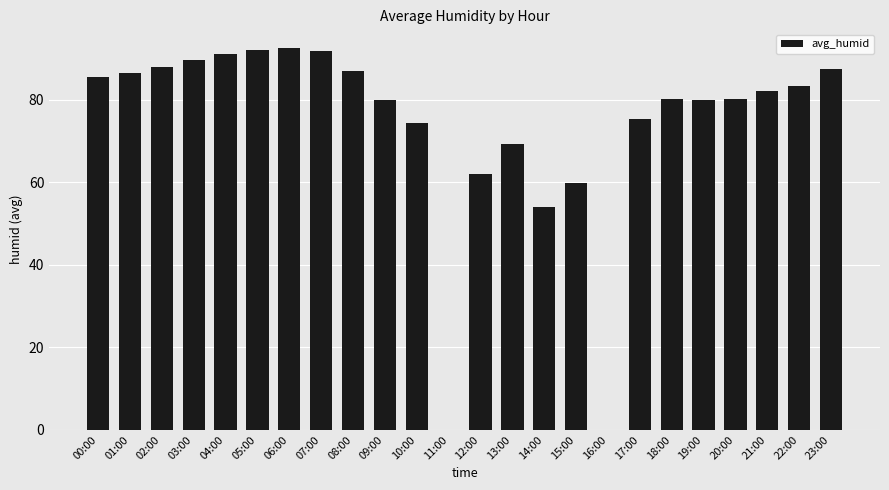

At which label is the value closest to 46?

14:00